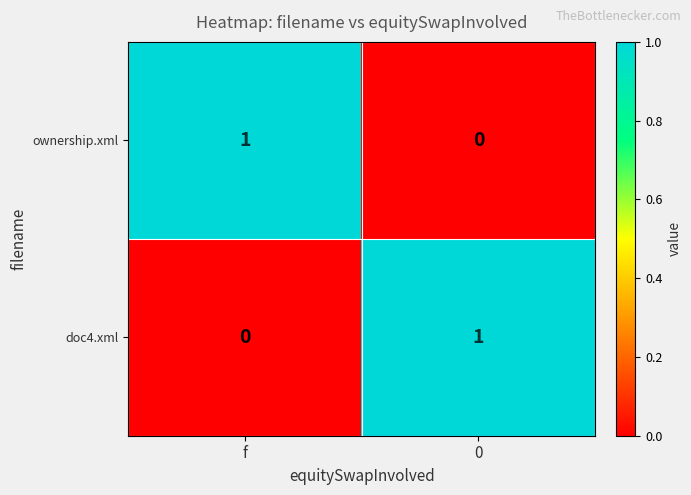

Is the value of doc4.xml at f greater than the value of ownership.xml at f?

No